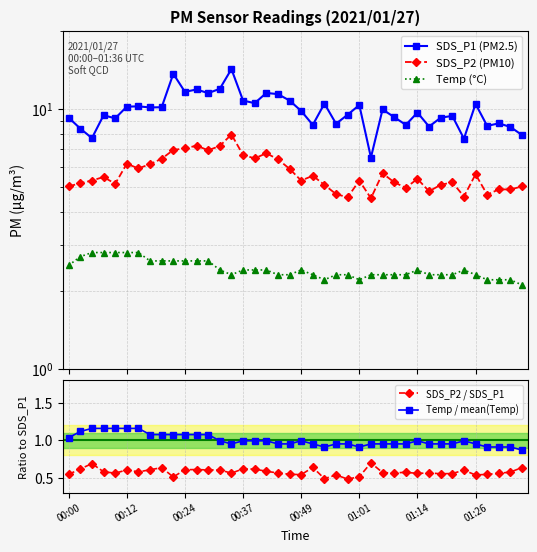

How many interior local valleys does the Temp (°C) series have?

3